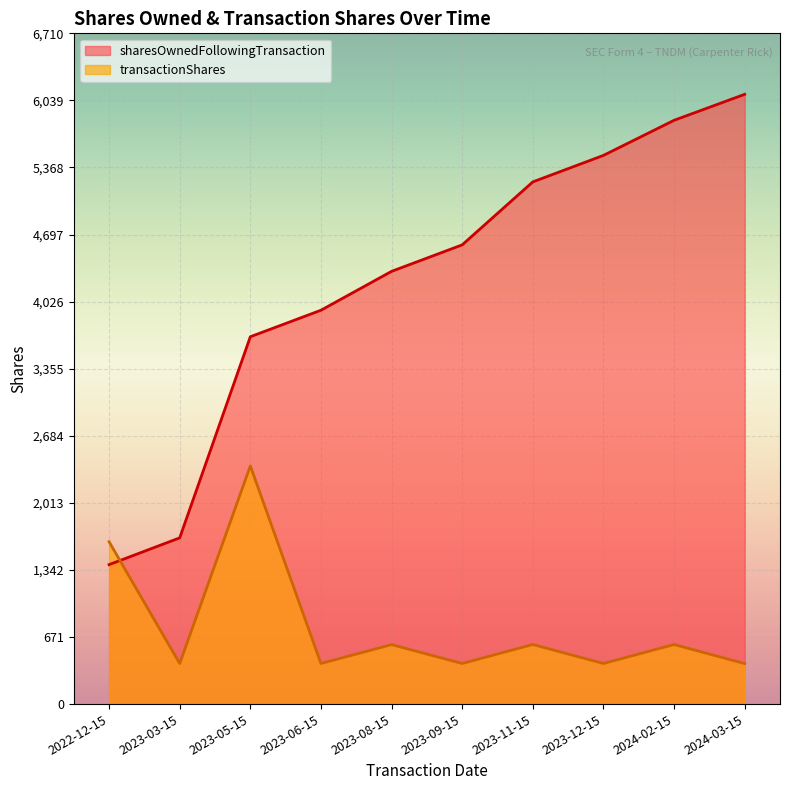

Is it true that transactionShares equals 598 at 2023-06-15?

False